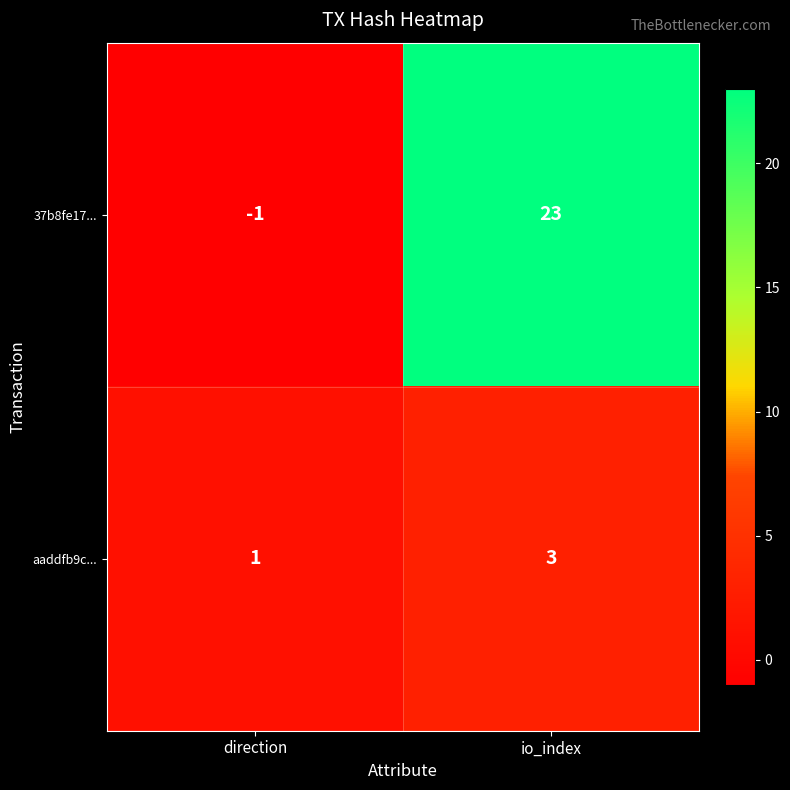

What is the difference between the 37b8fe17... values at direction and io_index?

24